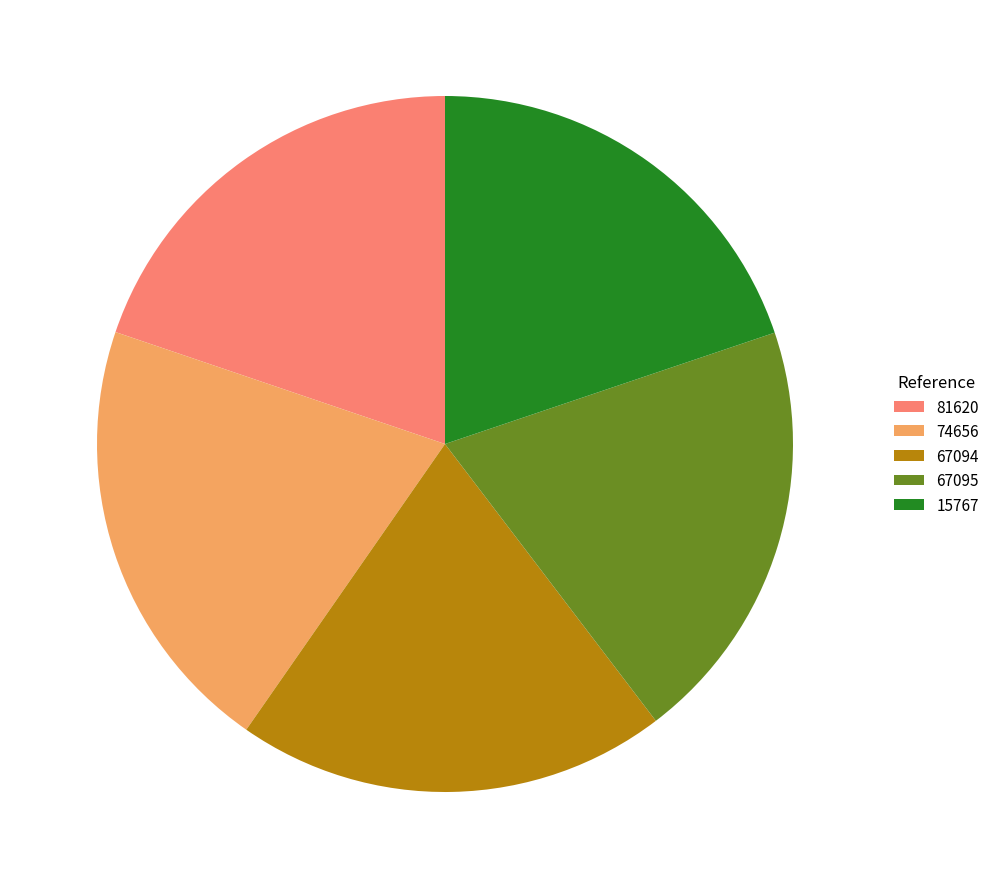

How many slices are in this pie chart?

5